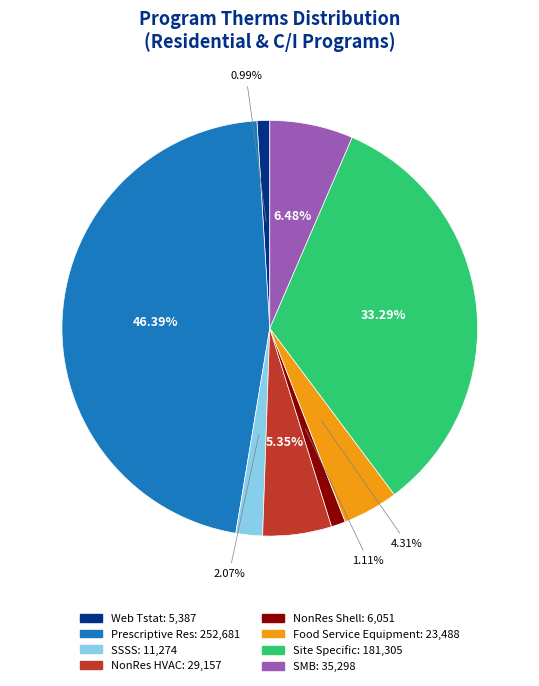

To the nearest percent, what percentage of the pie is SSSS?

2%